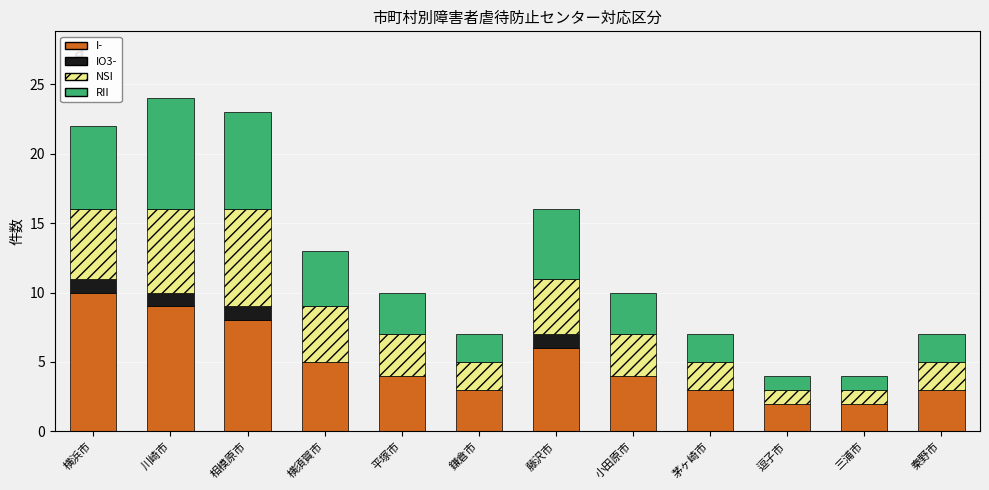

What is the sum of the I- values at 小田原市 and 逗子市?

6